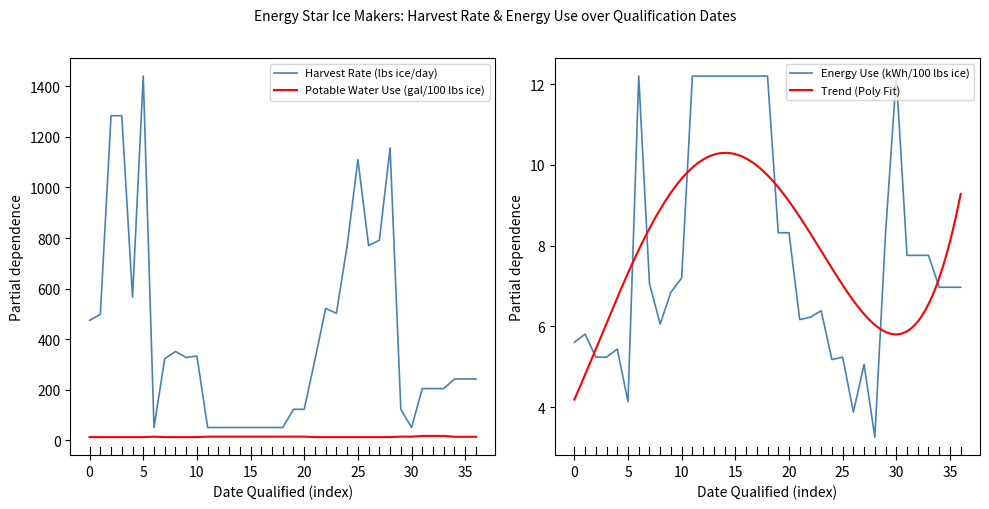

True or false: Potable Water Use (gal/100 lbs ice) and Energy Use (kWh/100 lbs ice) intersect in this chart.

False